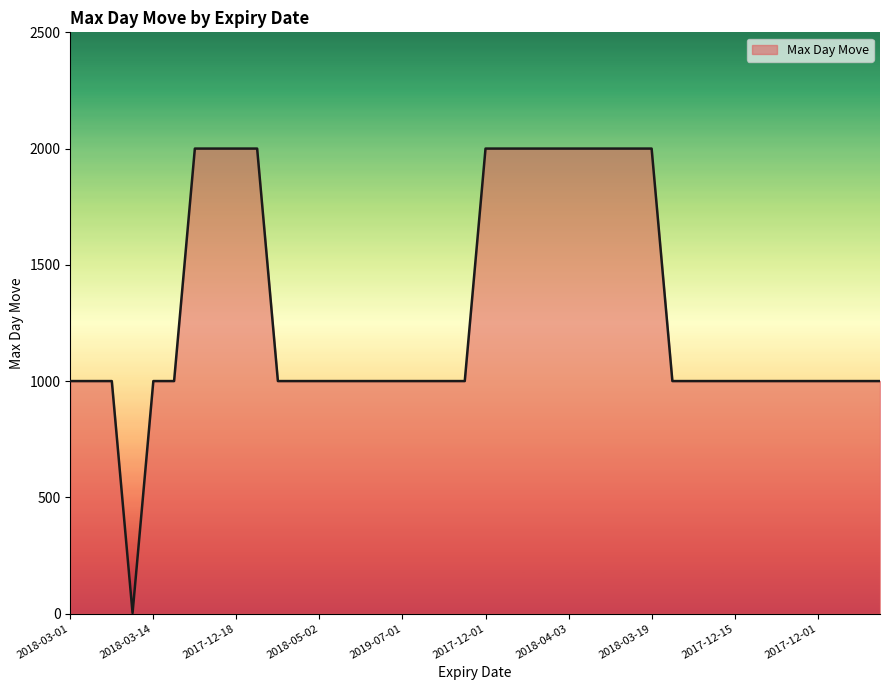

Reading left to right, transcribe all the data shown in this chart.

1000	1000	1000	2	1000	1000	2000	2000	2000	2000	1000	1000	1000	1000	1000	1000	1000	1000	1000	1000	2000	2000	2000	2000	2000	2000	2000	2000	2000	1000	1000	1000	1000	1000	1000	1000	1000	1000	1000	1000